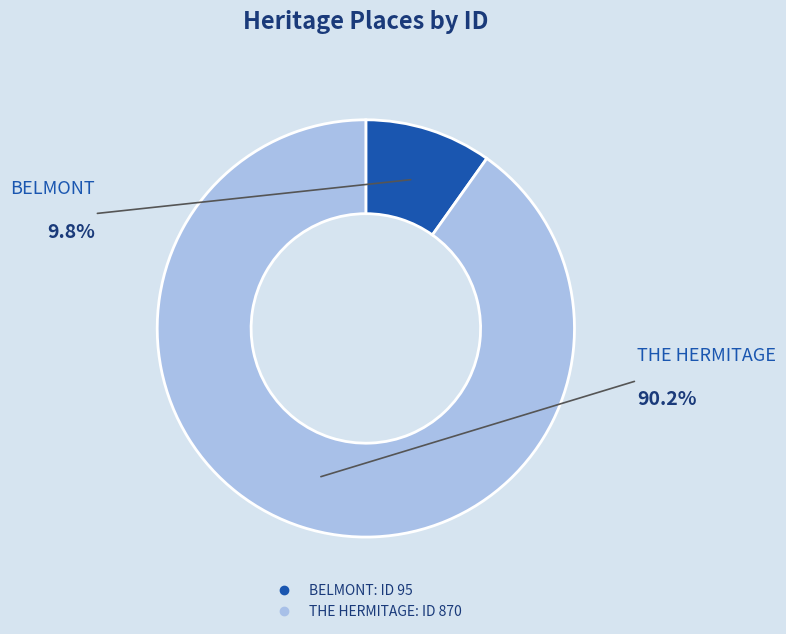

What percentage is NOT represented by THE HERMITAGE?

9.8%